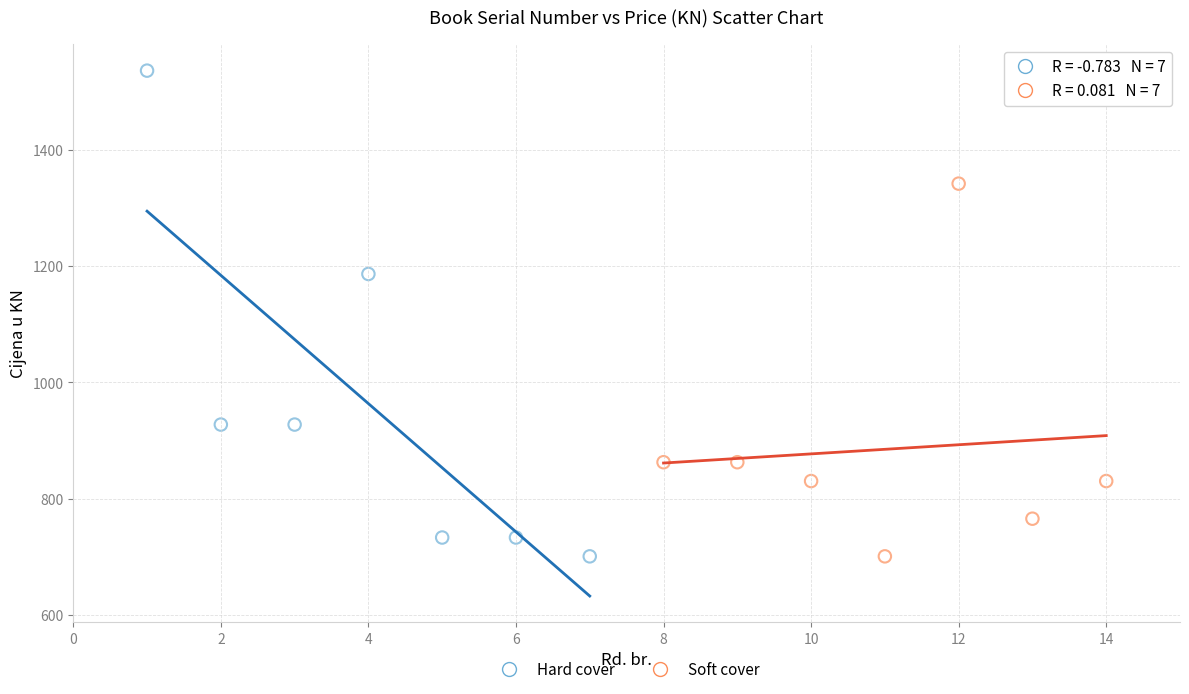

Which series has the largest Y range (max minus min)?

Hard cover